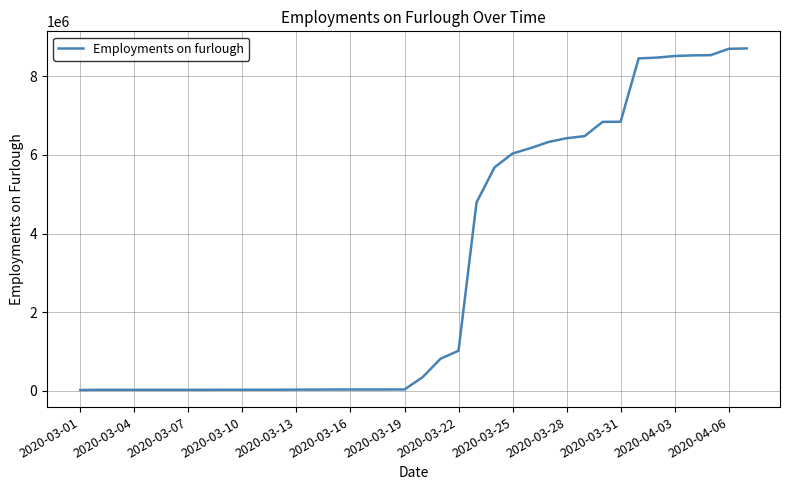

What is the maximum value shown in the chart?

8708000